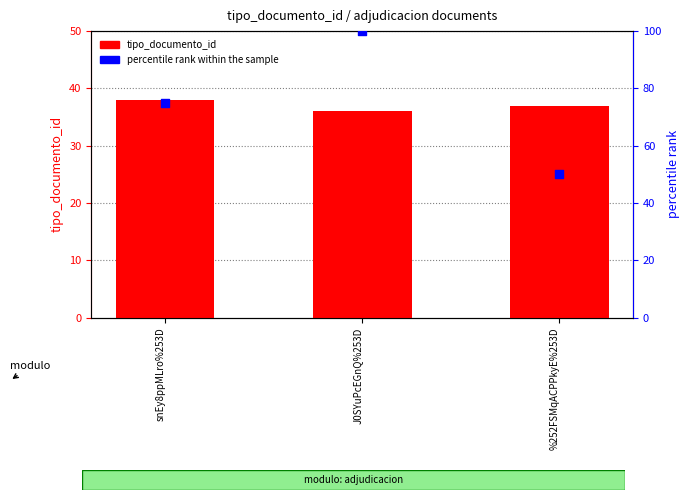

Is the value of percentile rank within the sample at snEy8ppMLro%253D greater than the value of tipo_documento_id at snEy8ppMLro%253D?

Yes